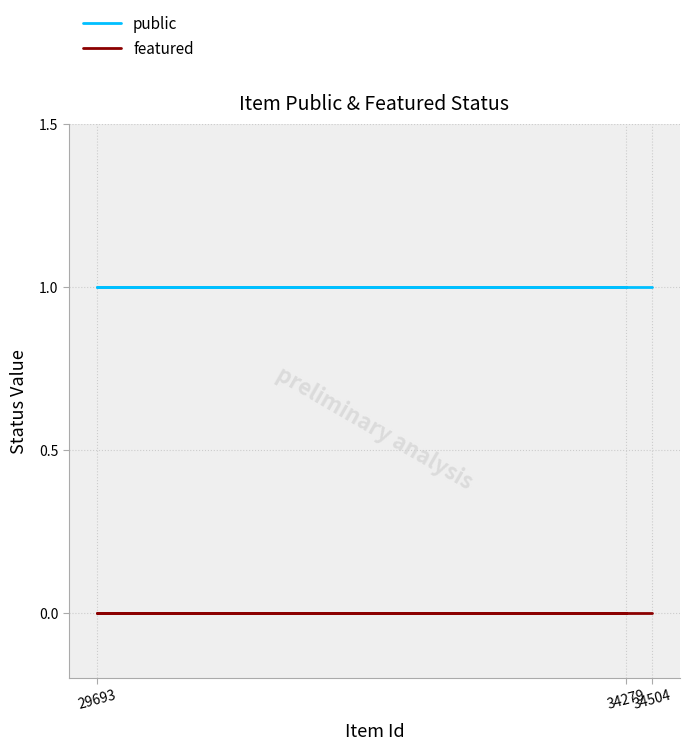

Rank the series by their maximum value, from lowest to highest.

featured, public